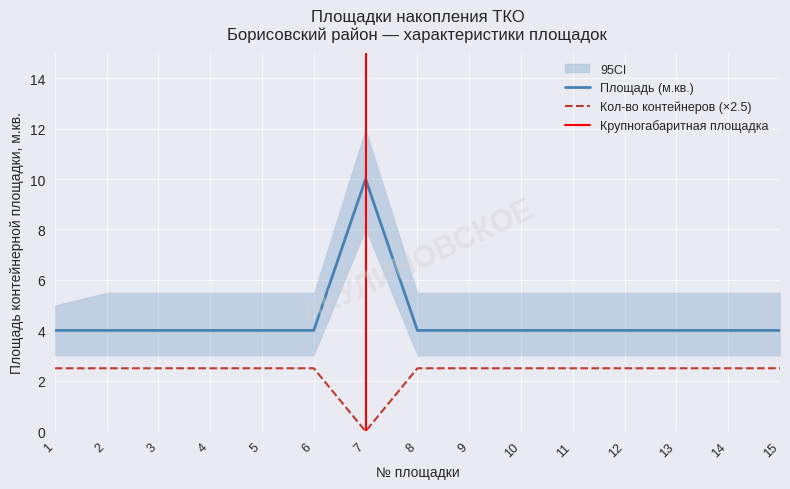

At which label does Кол-во контейнеров reach its minimum?

7